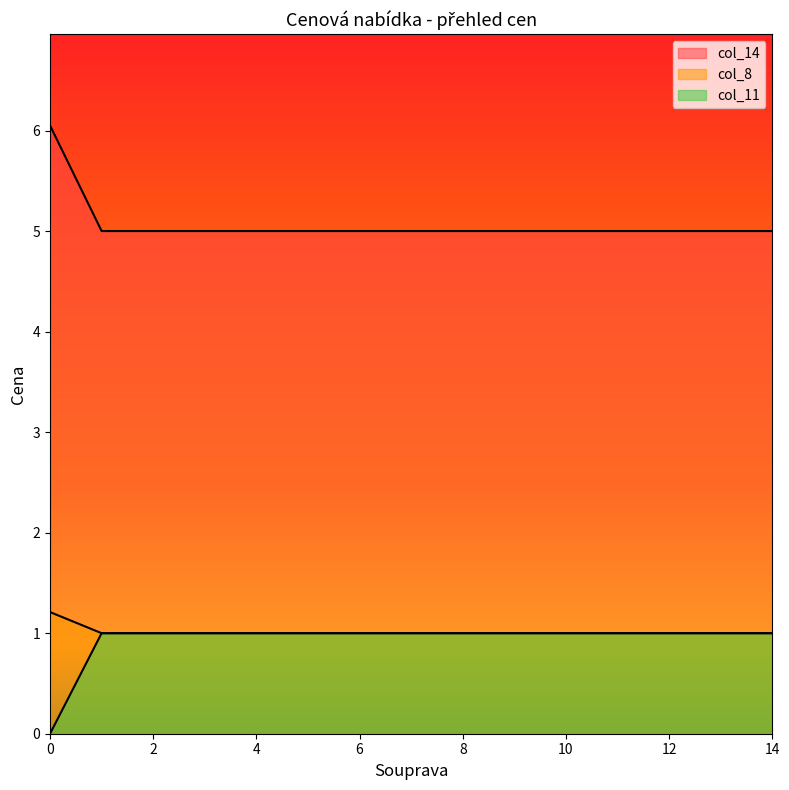

What is the spread (max minus min) of values at 8?

4.0